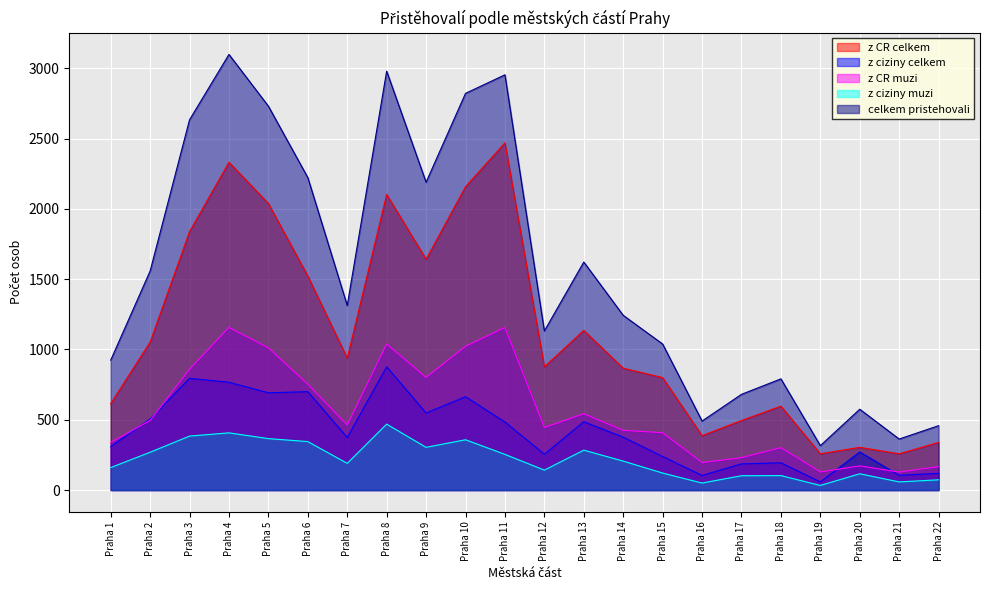

Which series has the largest total across all categories?

celkem pristehovali